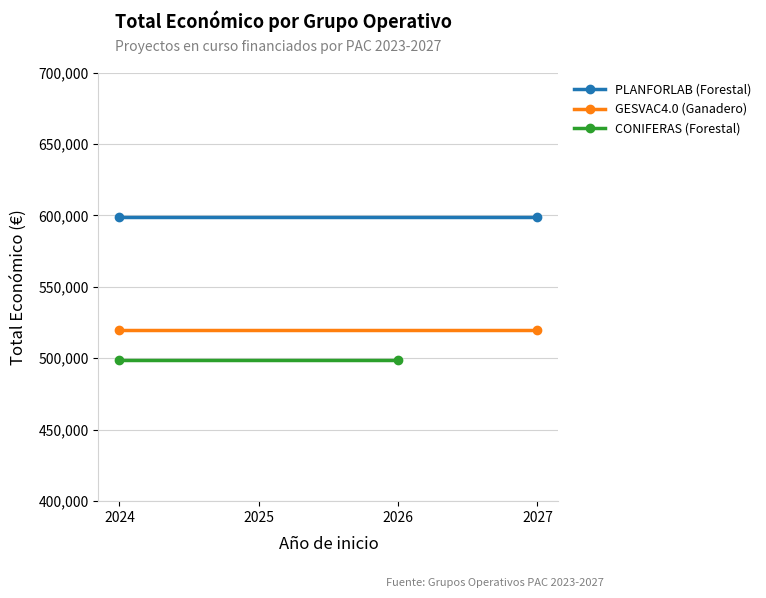

Is this an area chart (filled region under the line)?

No